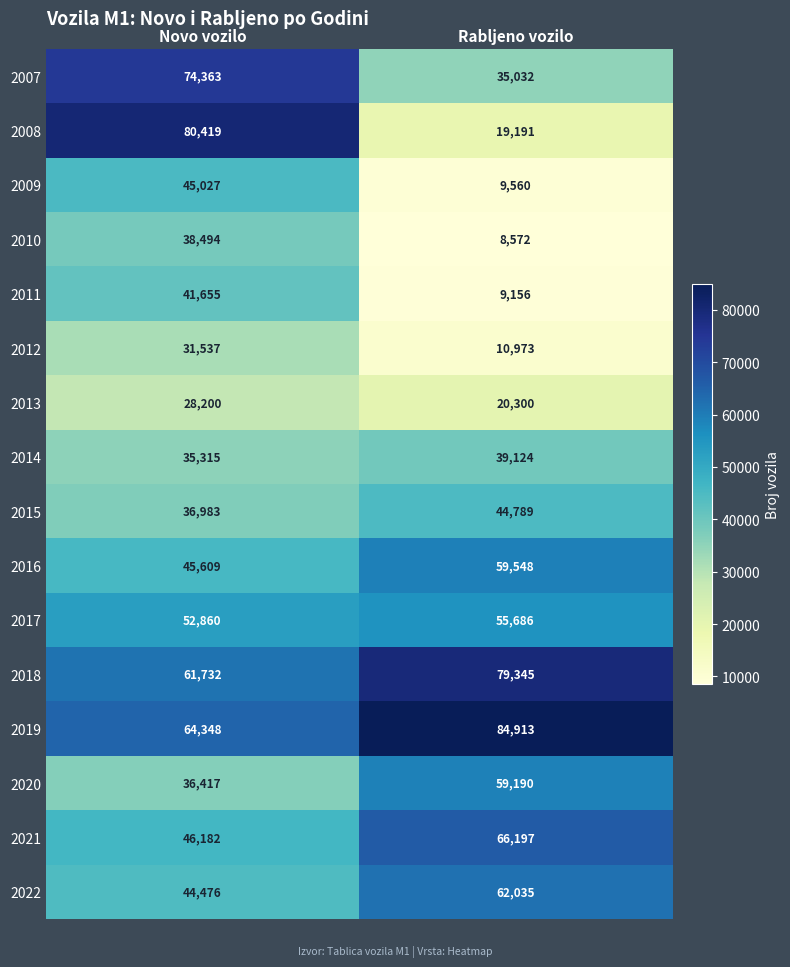

At Novo vozilo, list the series in order from smallest to largest.

2013, 2012, 2014, 2020, 2015, 2010, 2011, 2022, 2009, 2016, 2021, 2017, 2018, 2019, 2007, 2008